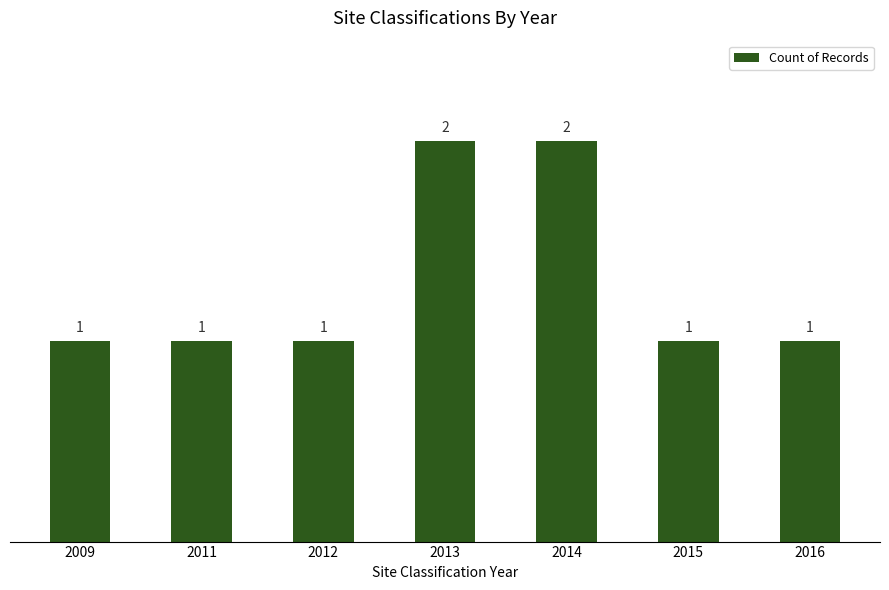

What is the value of the 7th bar from the left?

1